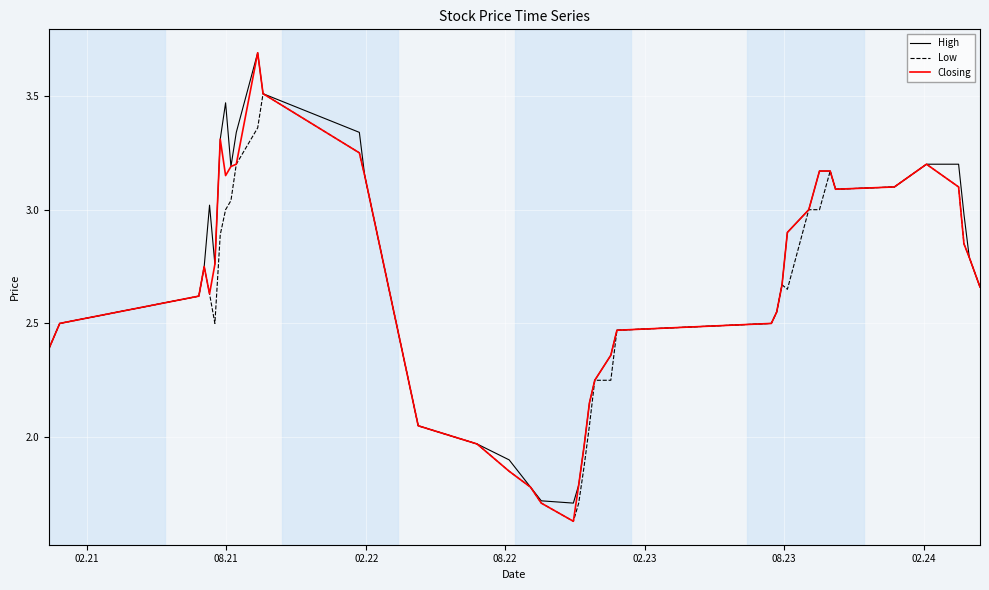

Which series has the largest range (max minus min)?

Closing